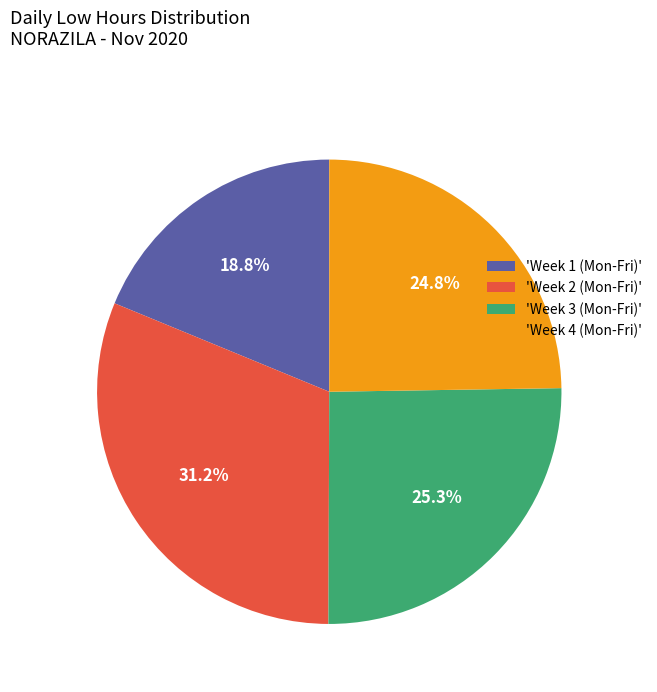

To the nearest percent, what is the average slice percentage?

25%